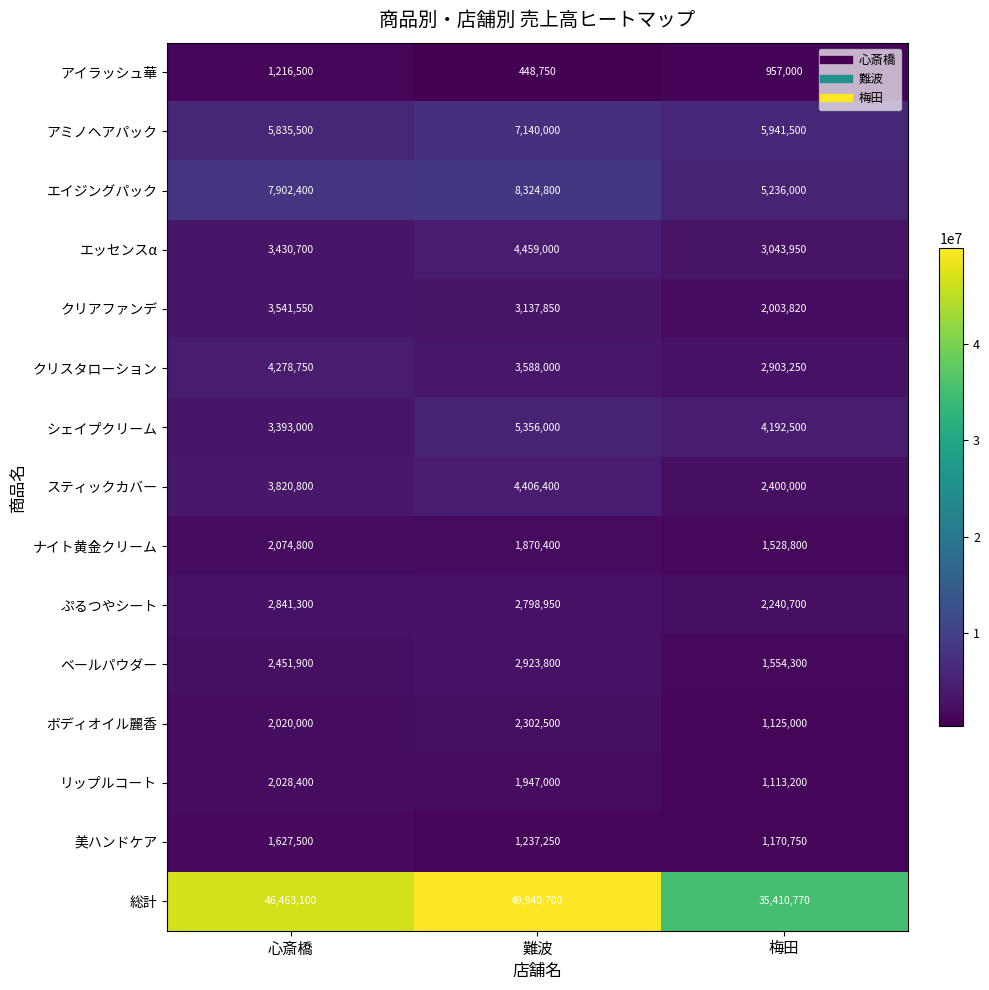

The value of 総計 at 梅田 is 35410770. True or false?

True